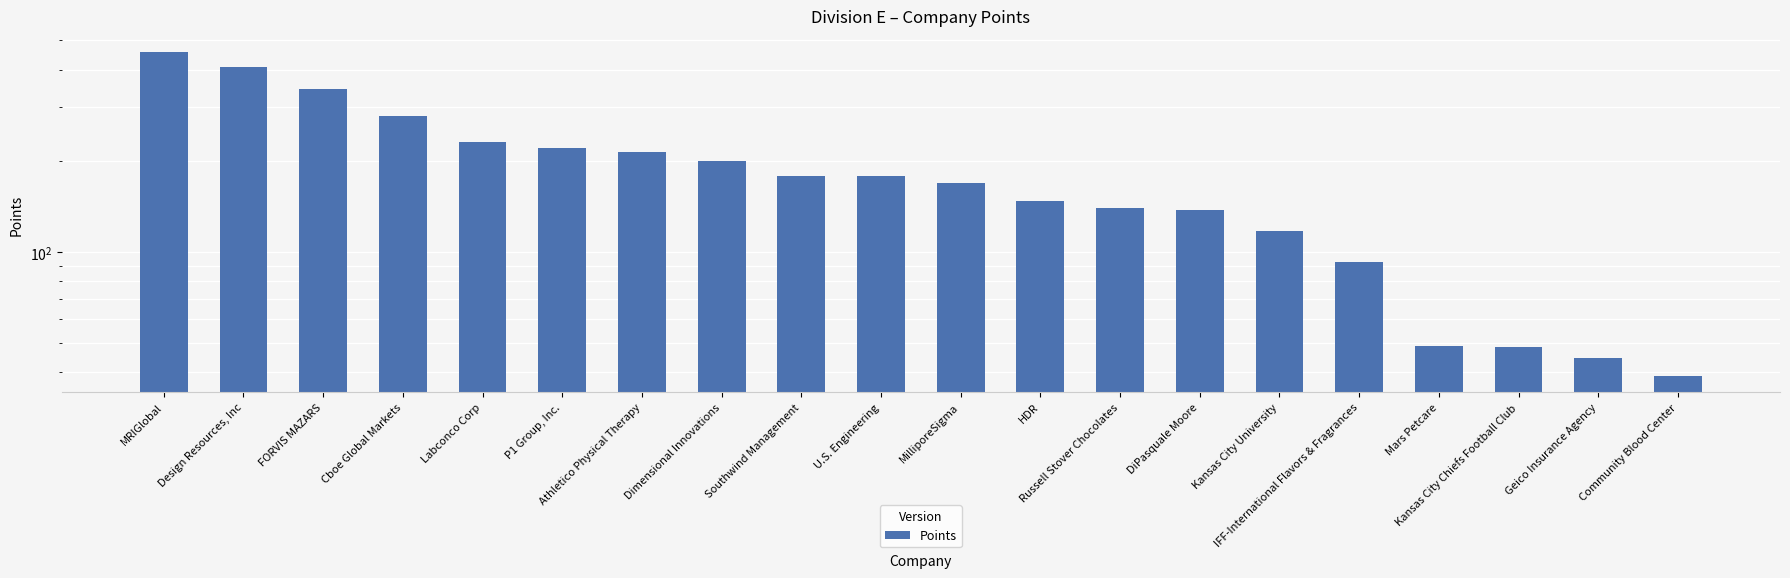

What is the change in value from HDR to DiPasquale Moore?

-9.5